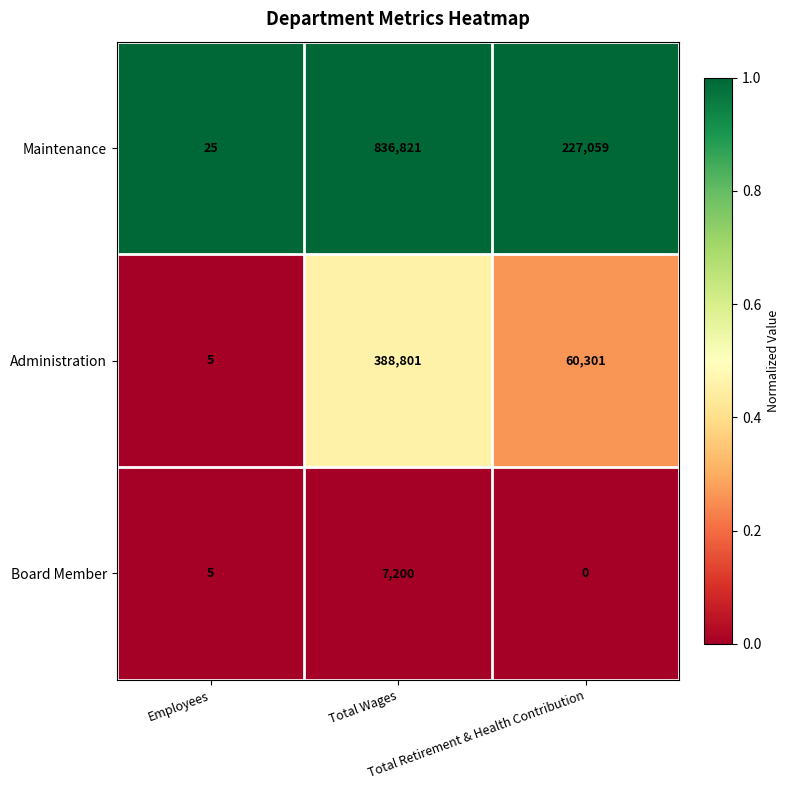

What is the minimum value for Administration?

5